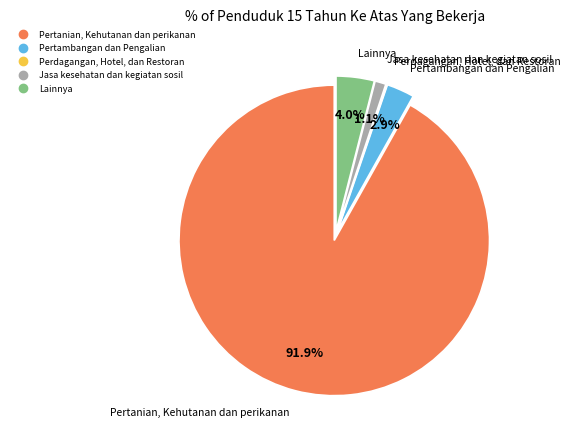

What is the majority slice?

Pertanian, Kehutanan dan perikanan